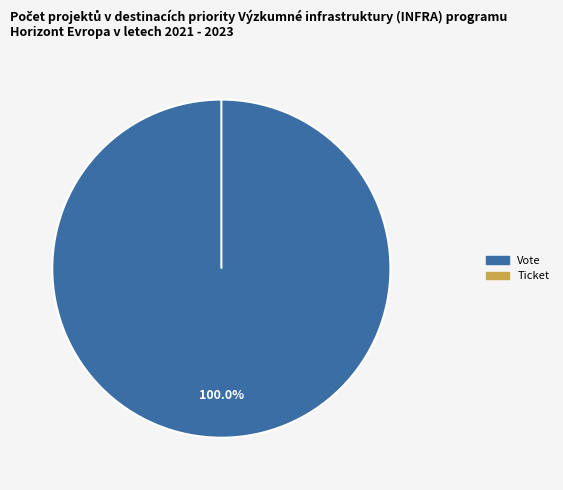

Rank the categories by value from highest to lowest.

Vote, Ticket